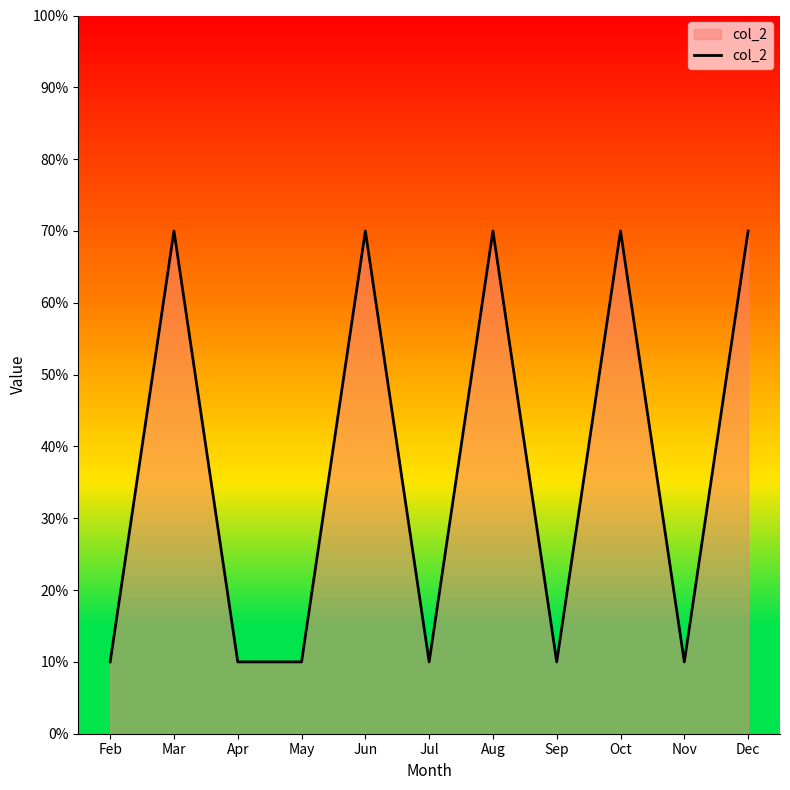

What is the smallest value displayed?

10.0